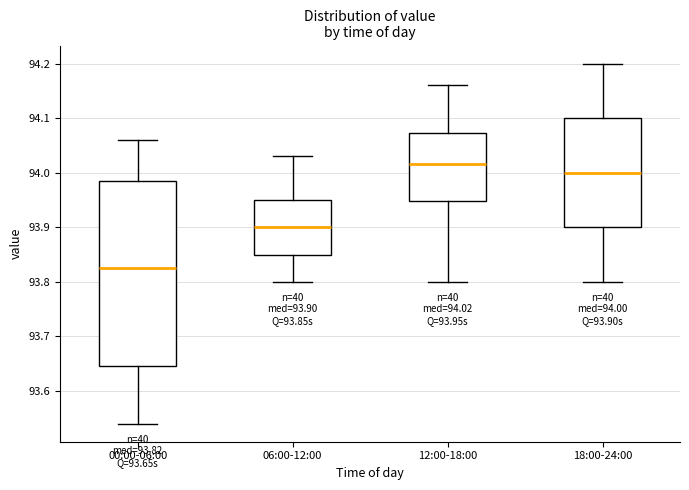

Comparing the boxes themselves (not the whiskers), which one is the tallest?

00:00-06:00